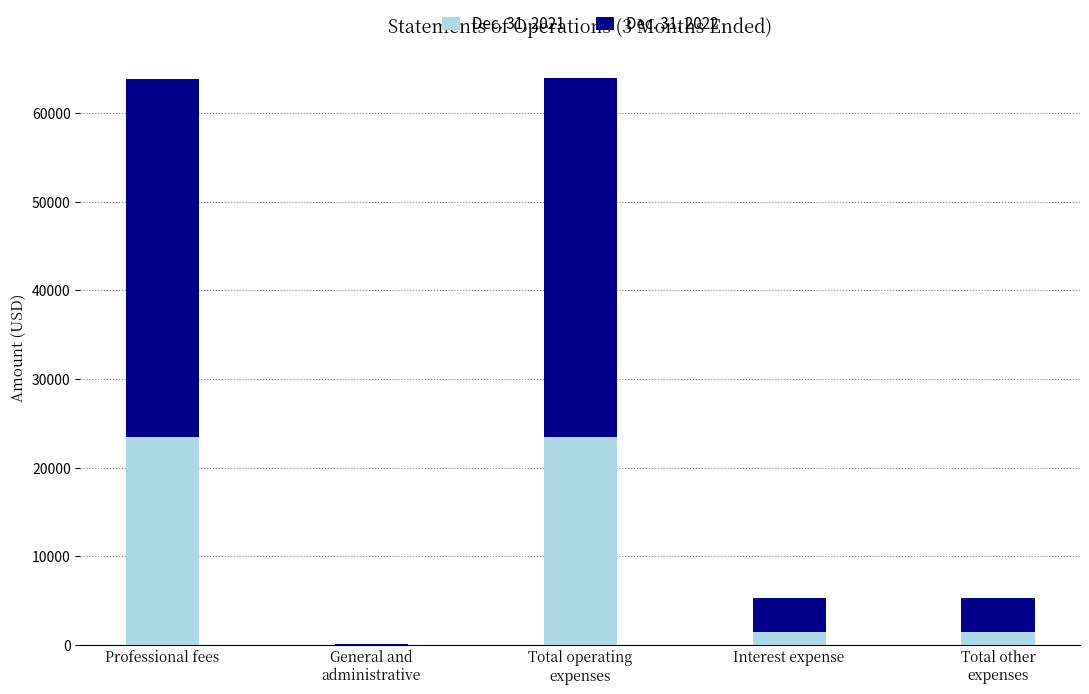

The Dec. 31, 2021 series shows 23437 at Total operating
expenses. True or false?

True